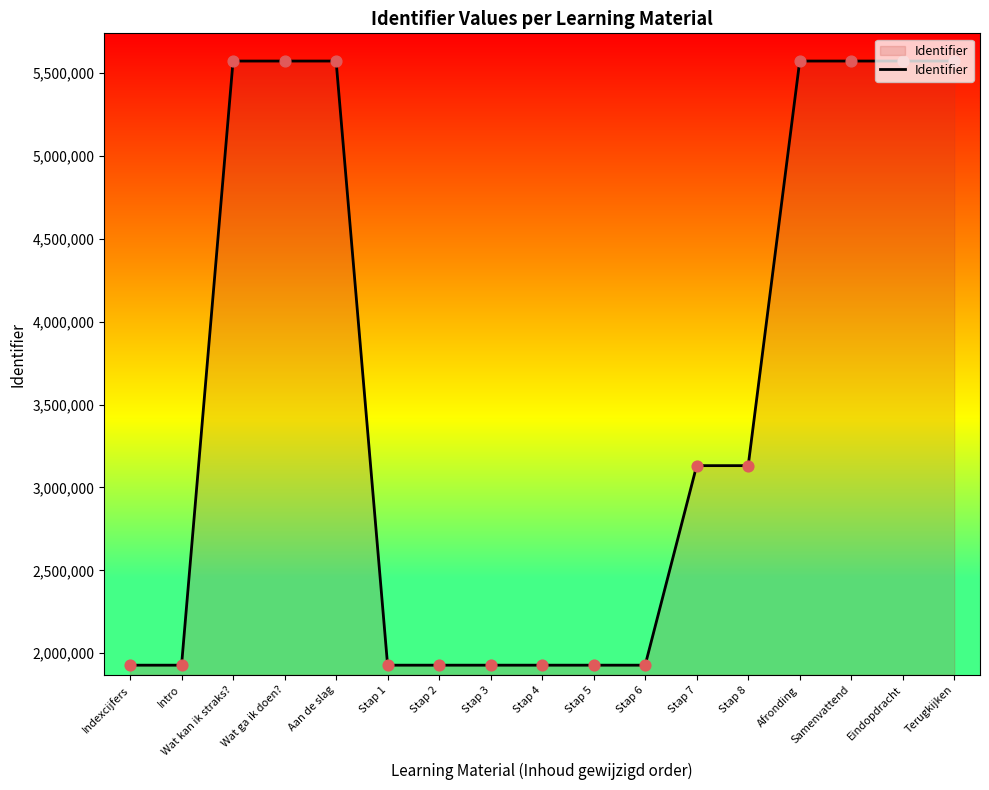

Approximately how many times larger is the value at Eindopdracht compared to Stap 5?

2.9